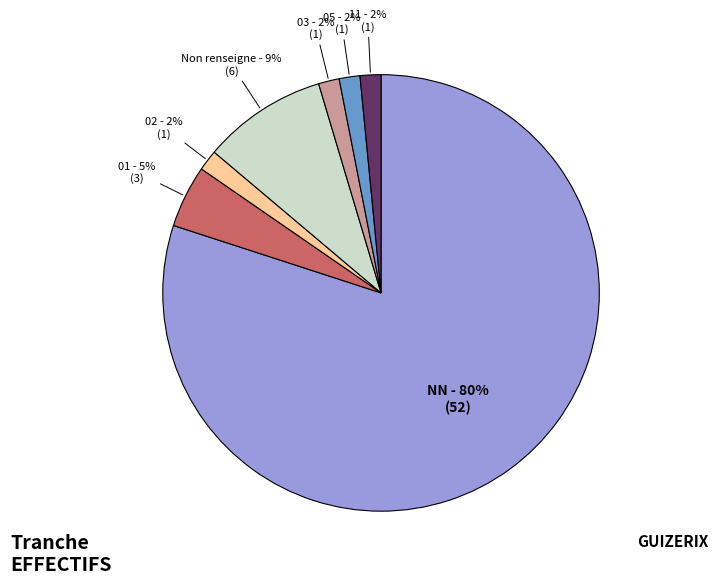

Does any single category account for the majority?

Yes